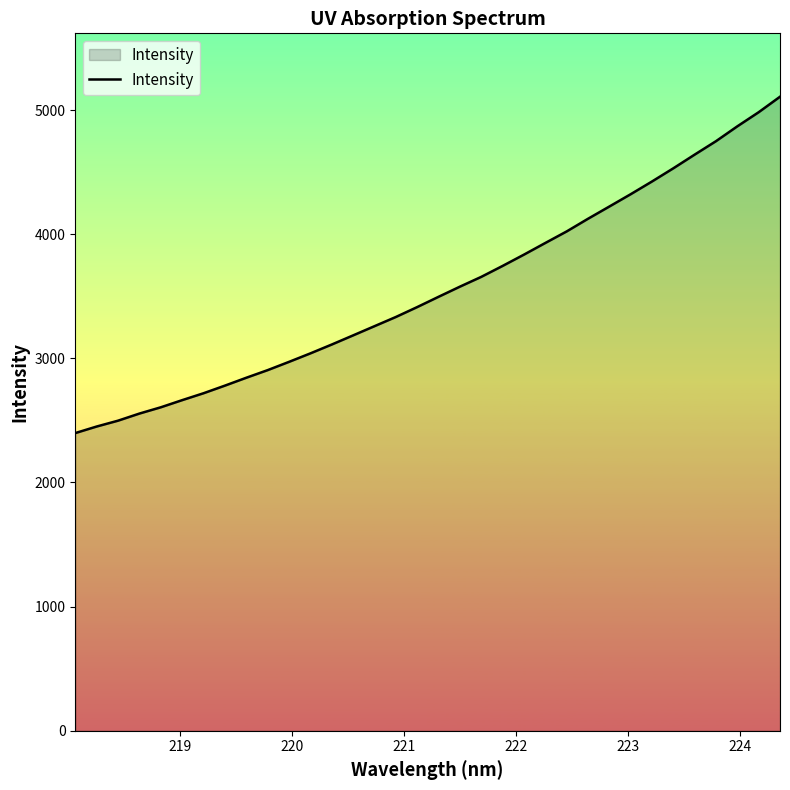

What is the difference between the maximum and minimum values?

2709.3